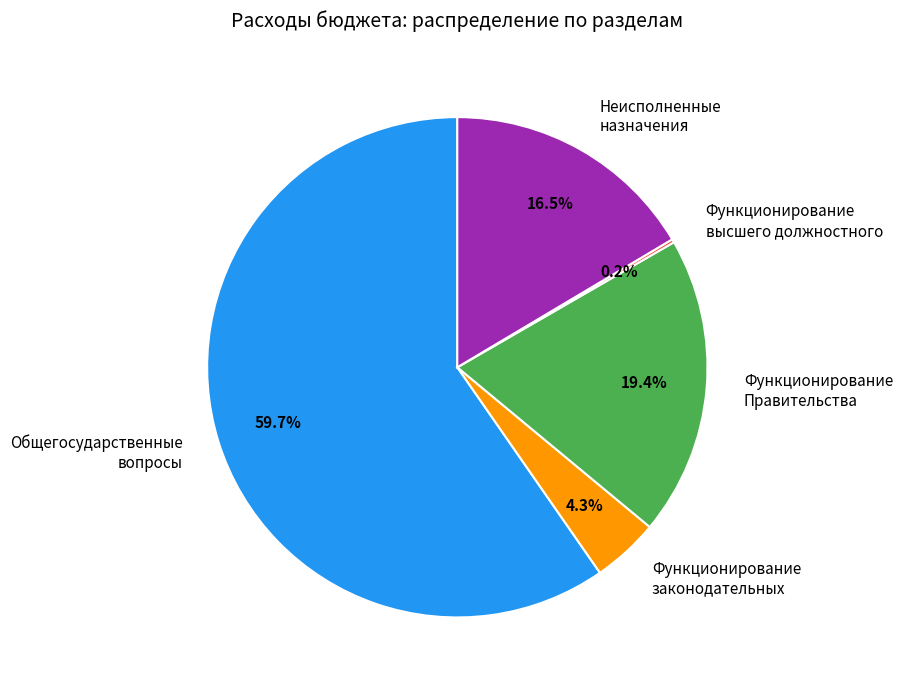

Is there any slice that represents more than half of the pie?

Yes